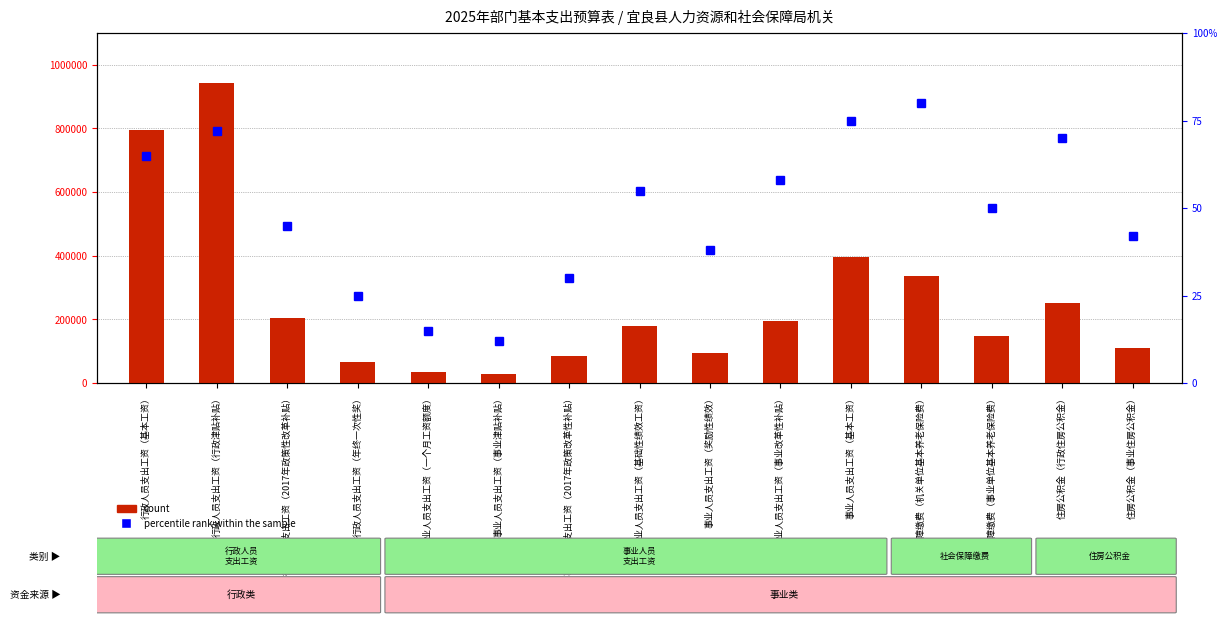

Does the chart contain stacked bars?

No